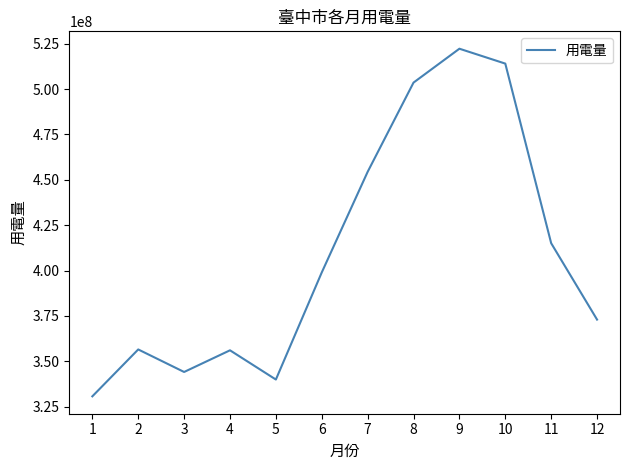

True or false: the data shows 514013204 at 10.

True